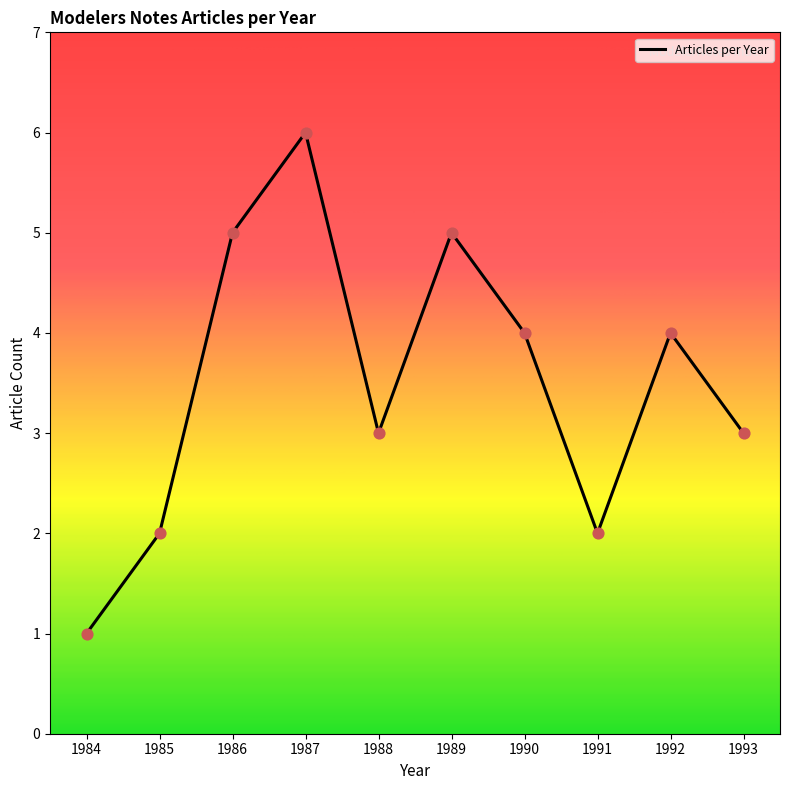

What is the change in value from 1986 to 1988?

-2